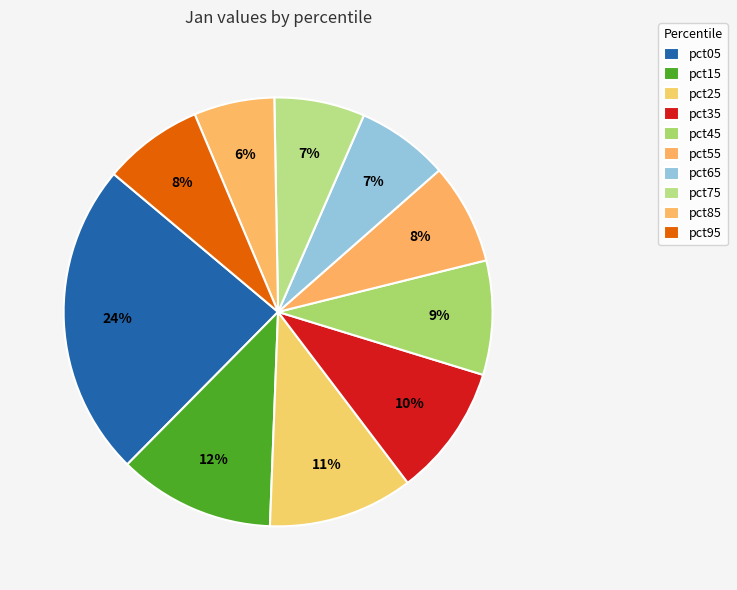

Is the sum of pct65 and pct25 greater than half?

No